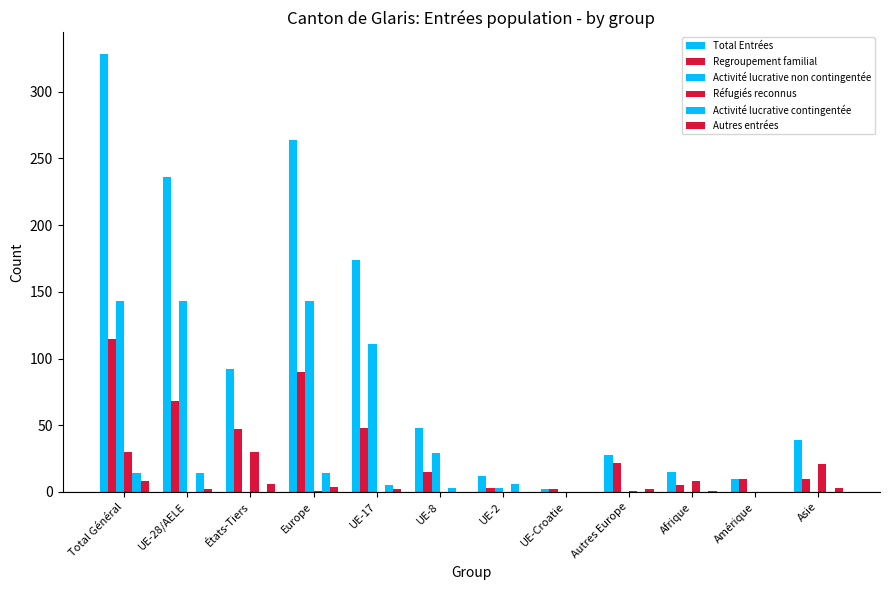

Where does the Autres entrées series first go above 2?

Total Général